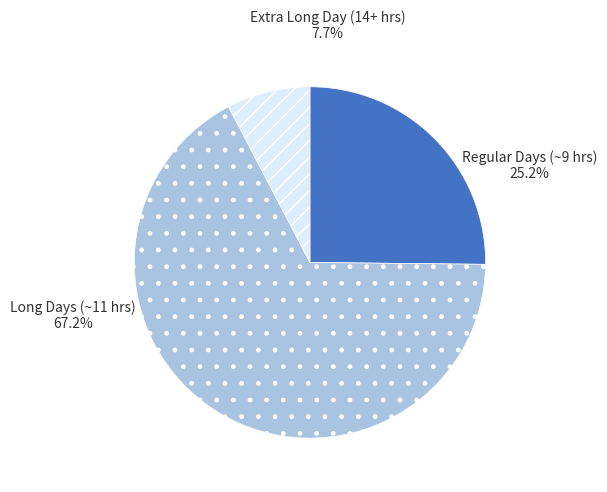

Does any single category account for the majority?

Yes